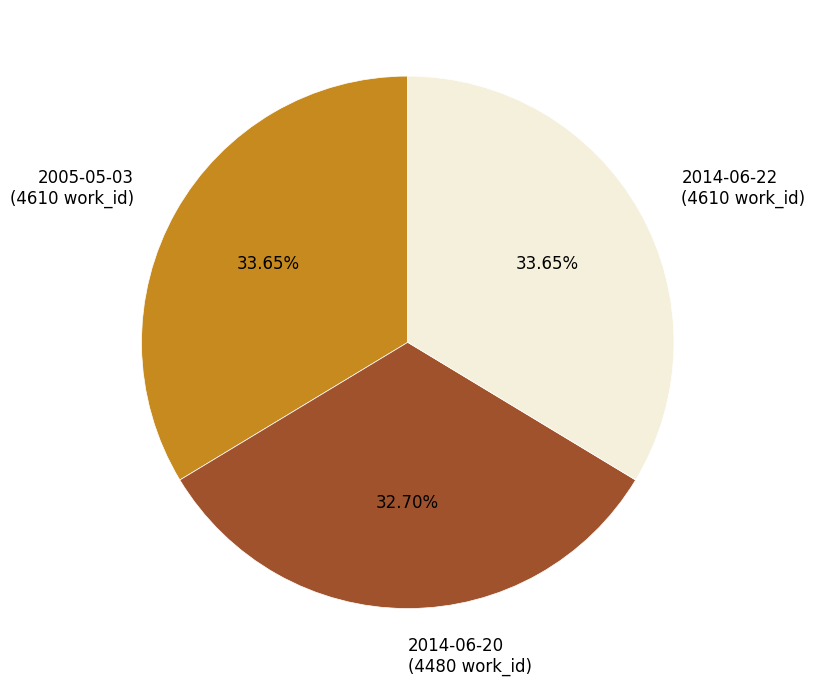

True or false: 2005-05-03 accounts for 34% of the total.

True